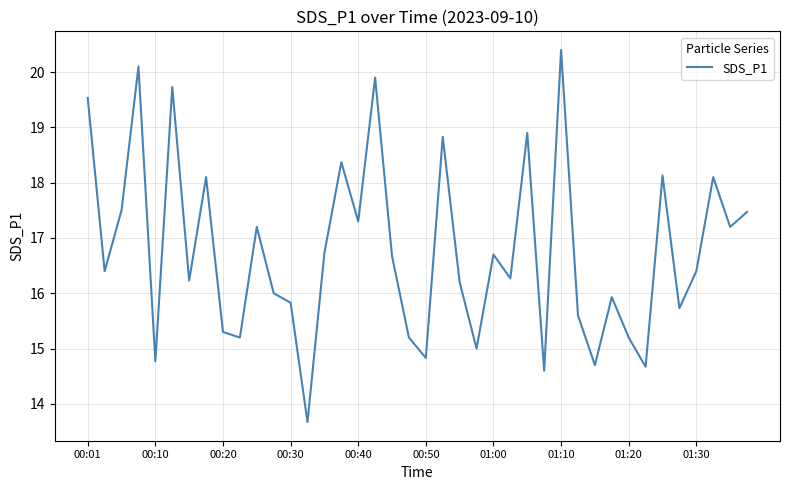

What is the difference between the maximum and minimum values?

6.7